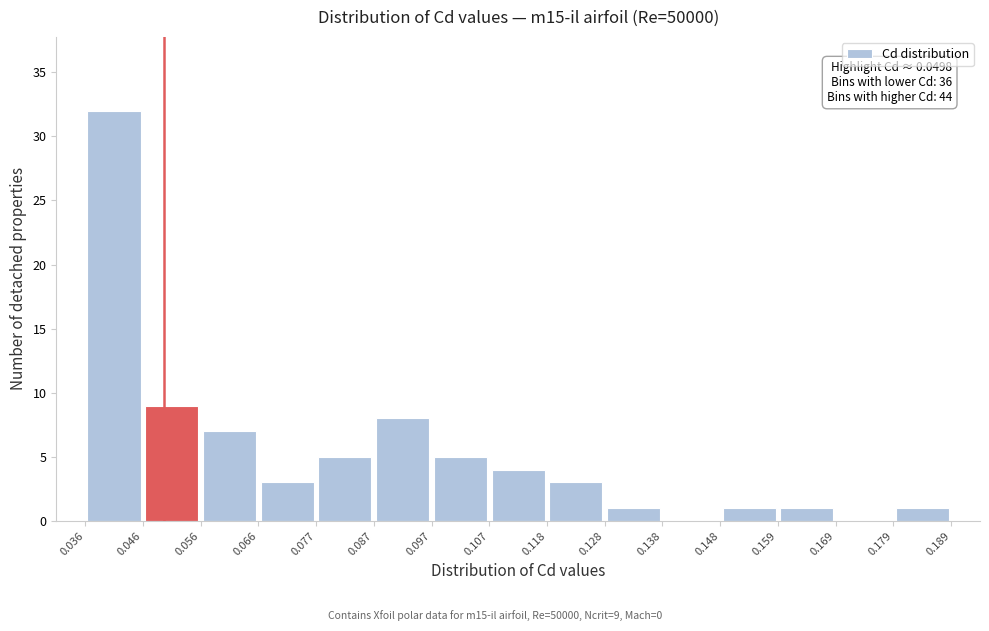

Over which range of the x-axis is the bar tallest?

0.036 to 0.046